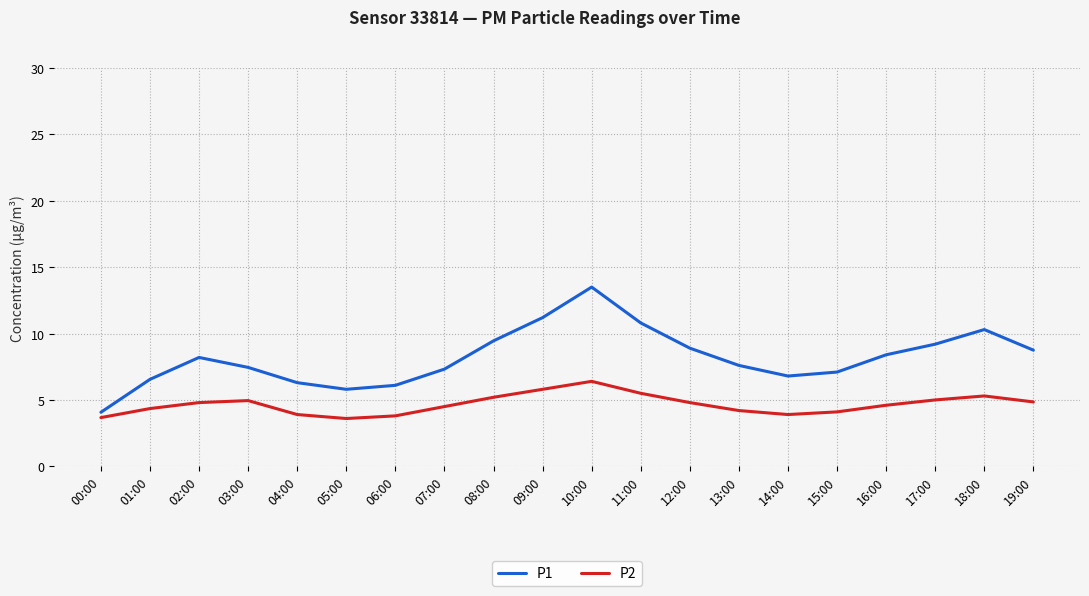

The value of P2 at 04:00 is 3.9. True or false?

True